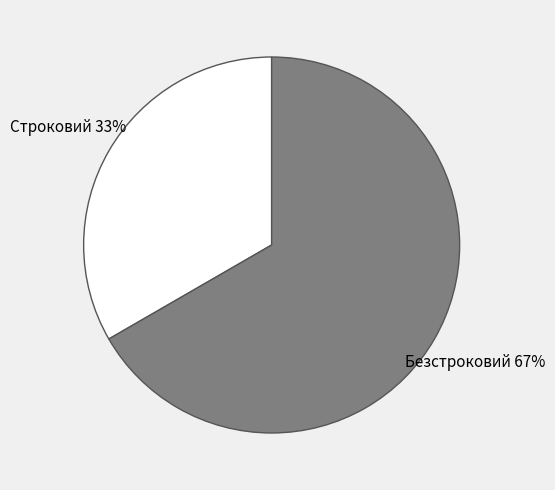

Which has a higher value, Безстроковий or Строковий?

Безстроковий